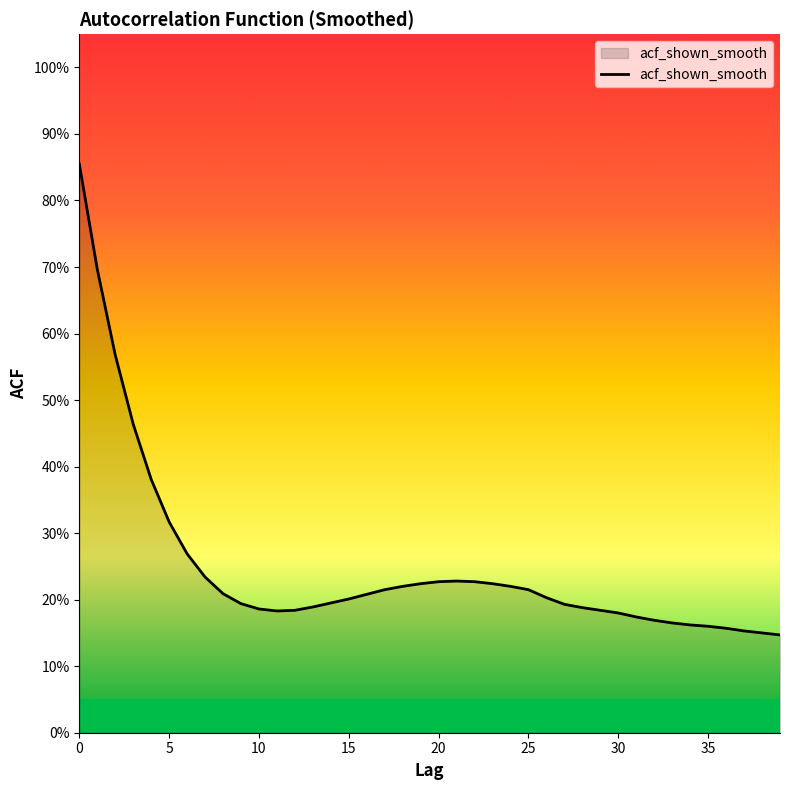

Does the chart display data point markers on the line(s)?

No